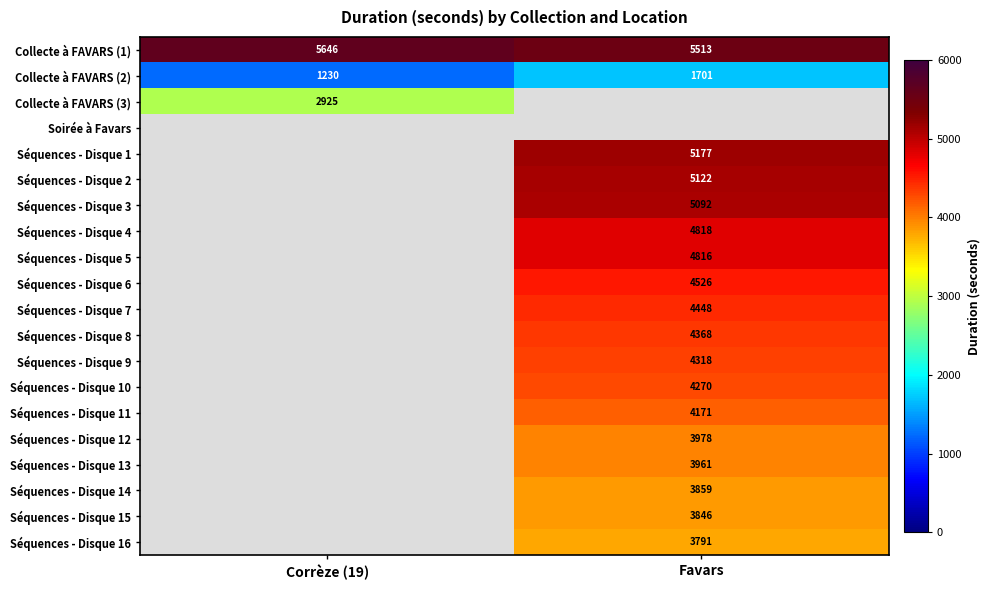

Is it true that Séquences - Disque 4 equals 2071.3 at Favars?

False